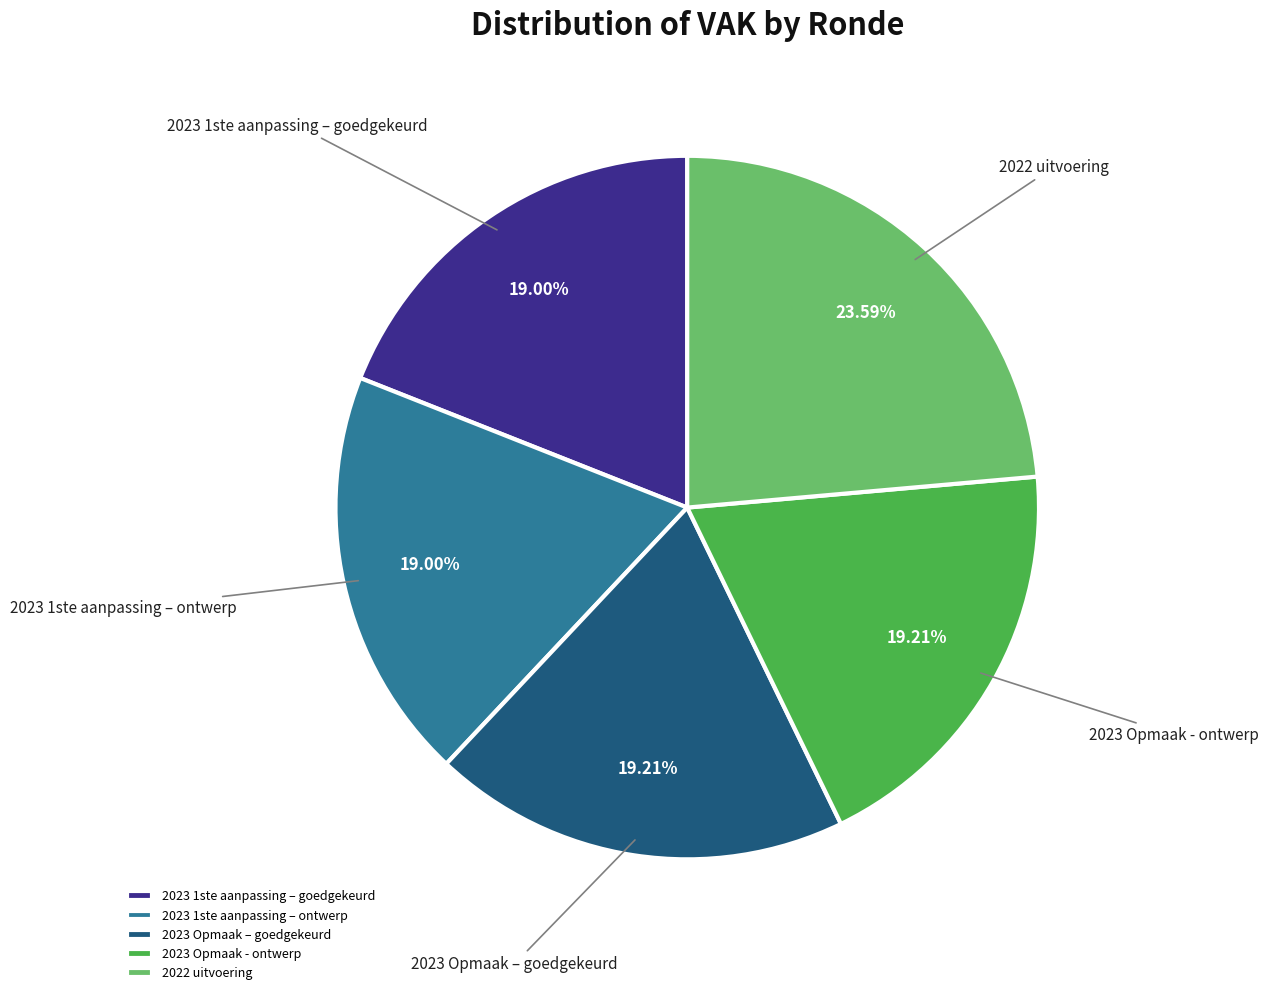

To the nearest percent, what is the difference between the largest and smallest slice percentages?

5%